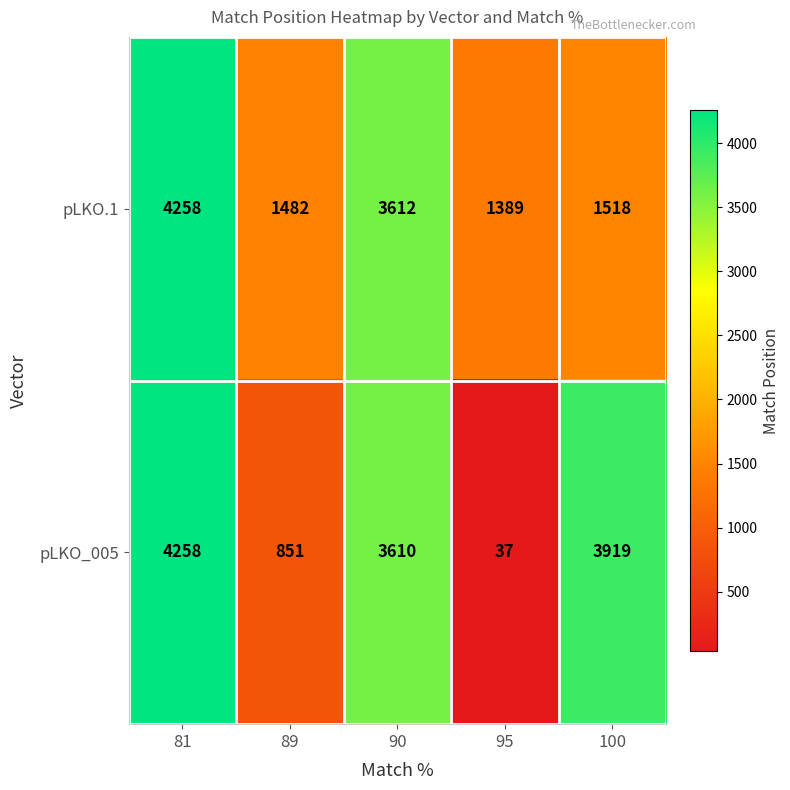

Where does the pLKO.1 series first go above 1518?

81